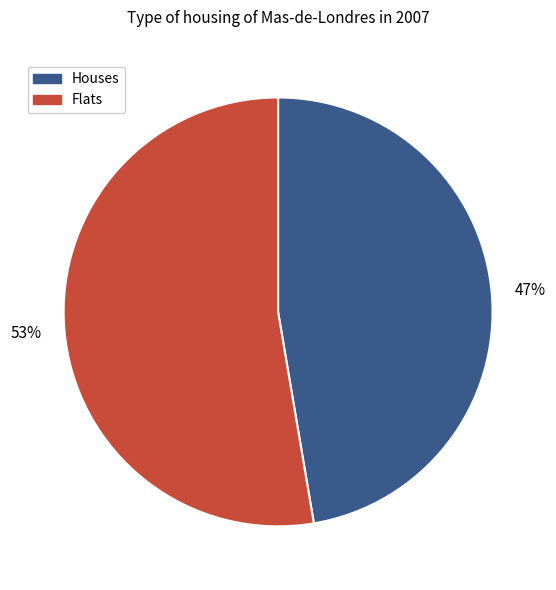

To the nearest percent, what is the average slice percentage?

50%